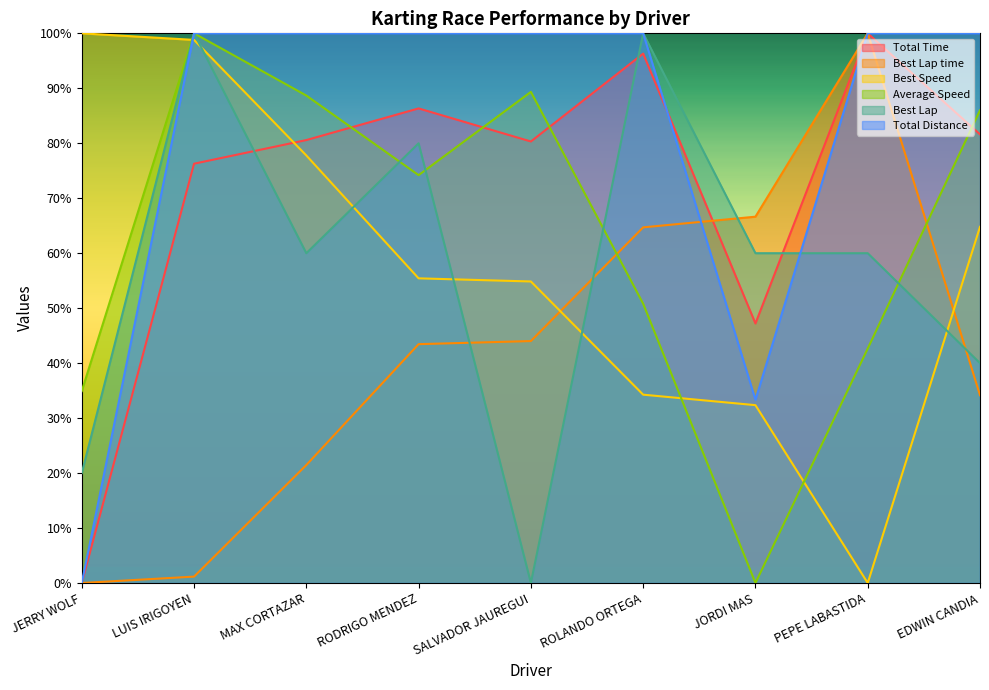

What is the difference between the maximum and minimum values in the Average Speed series?

100.0